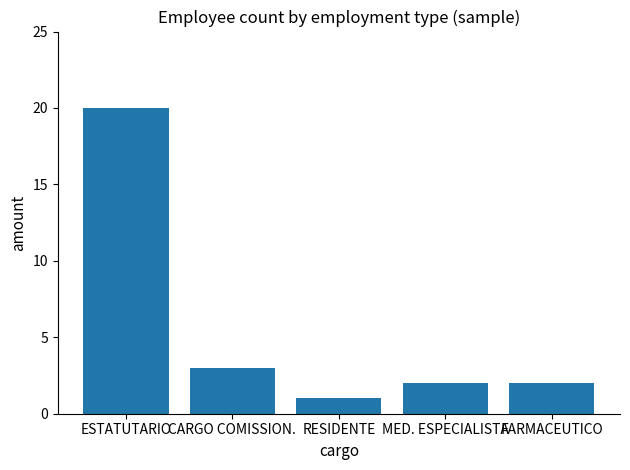

What is the sum of the values at FARMACEUTICO and RESIDENTE?

3